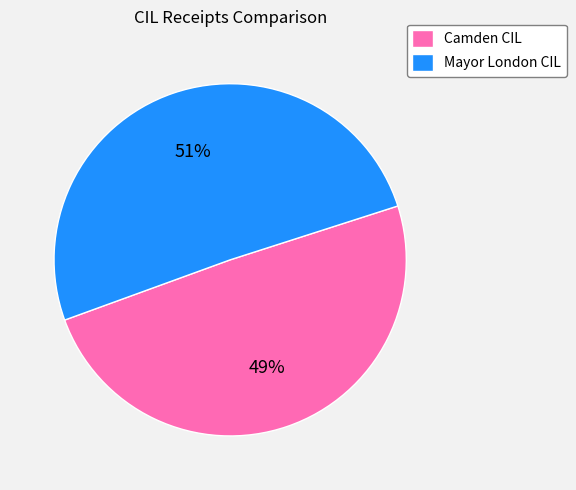

Is Mayor London CIL the majority of the pie?

Yes